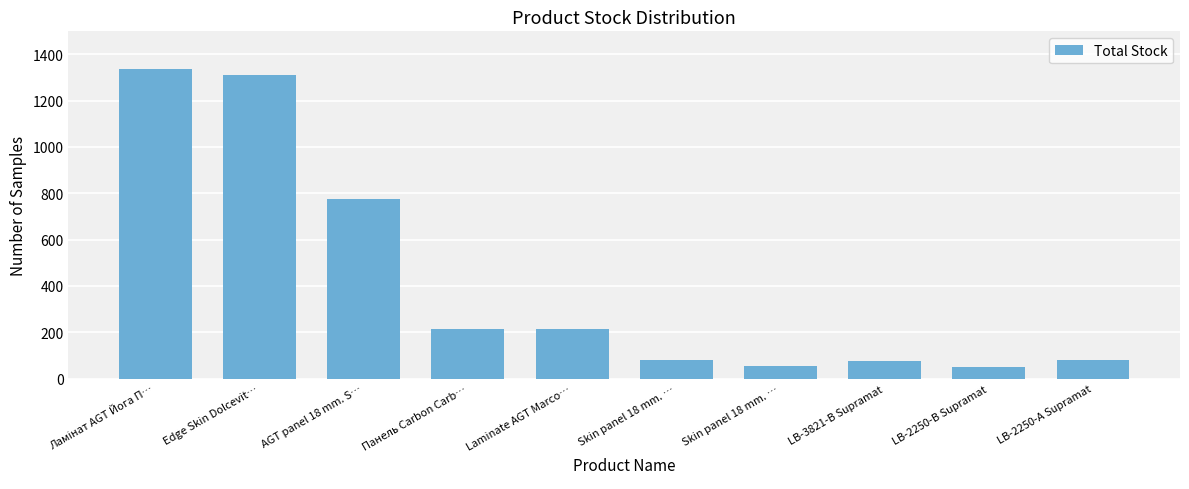

Are the bars grouped side by side (vs. stacked)?

No